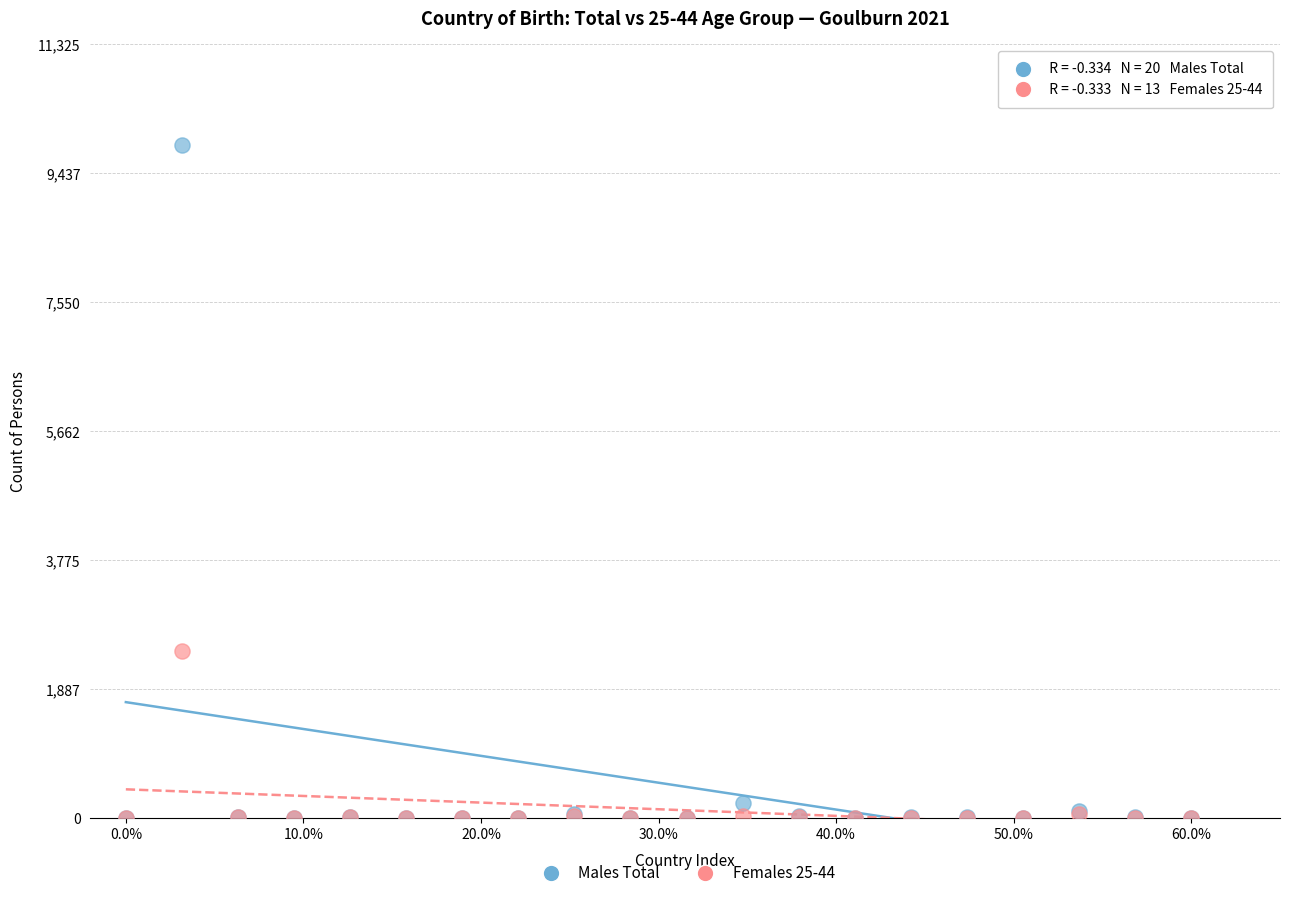

What are all the series names shown in the legend?

Males Total, Females 25-44